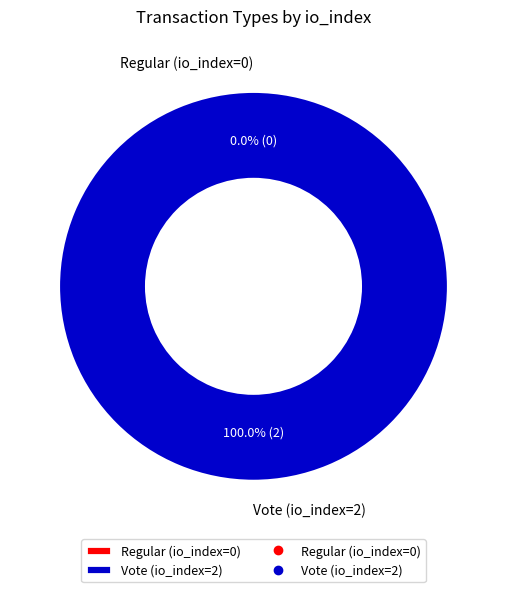

The Regular (io_index=0) slice represents 9% of the pie. True or false?

False